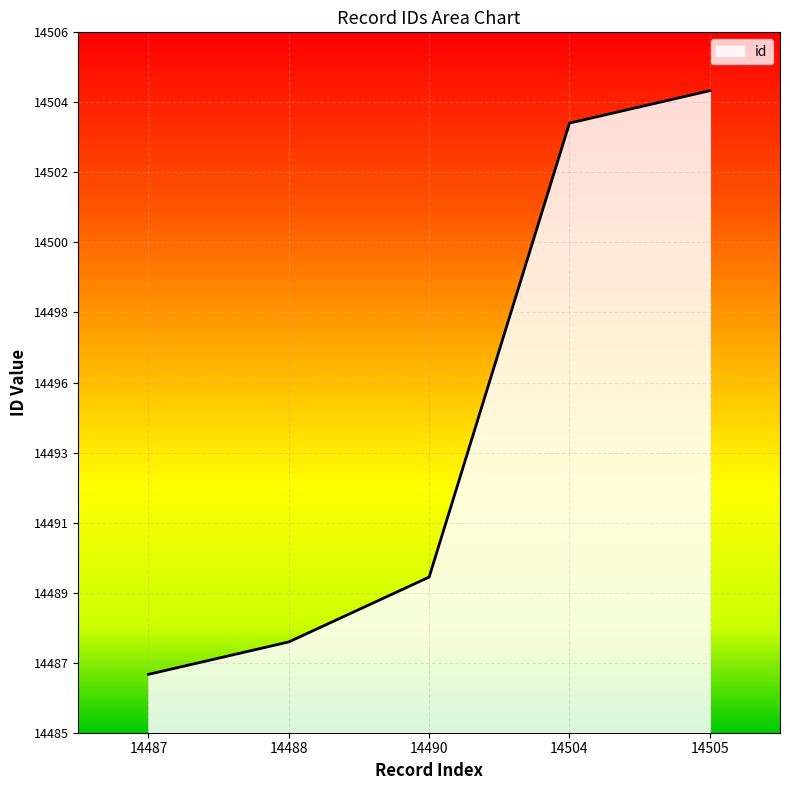

Is this an area chart (filled region under the line)?

Yes